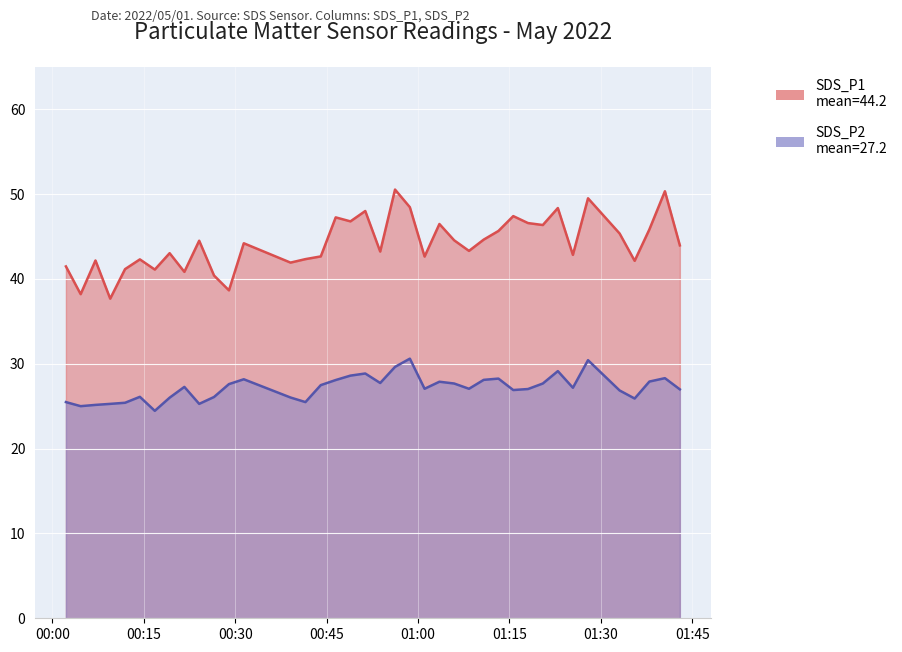

At which label is SDS_P1 closest to 44?

2022/05/01 01:42:58